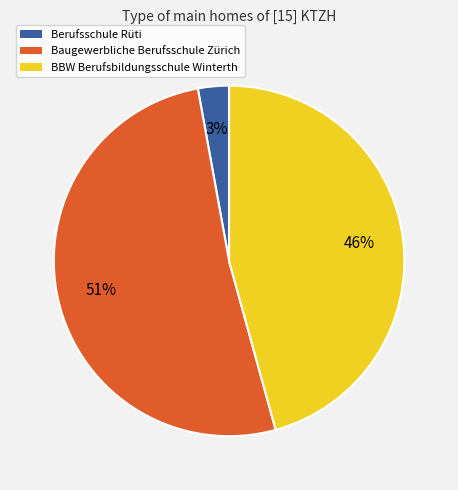

Is there a majority slice in this chart?

Yes